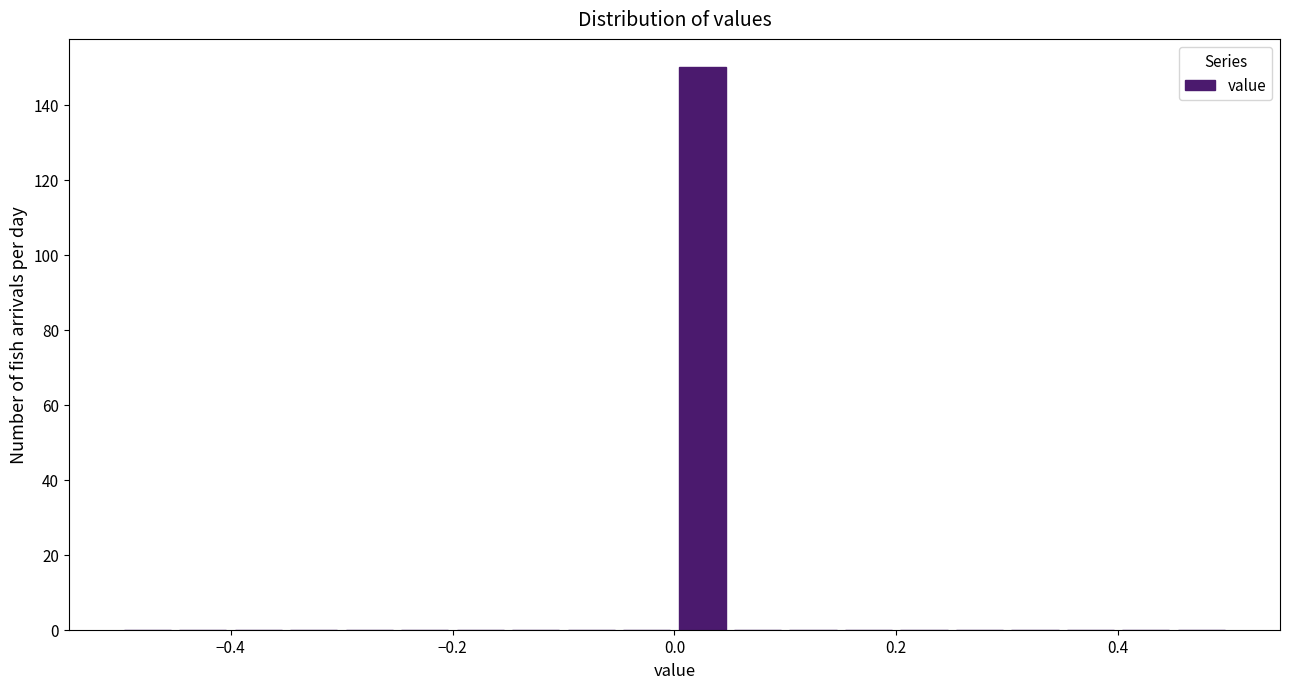

Read against the x-axis, roughly where is the centre of the tallest bar?

0.02